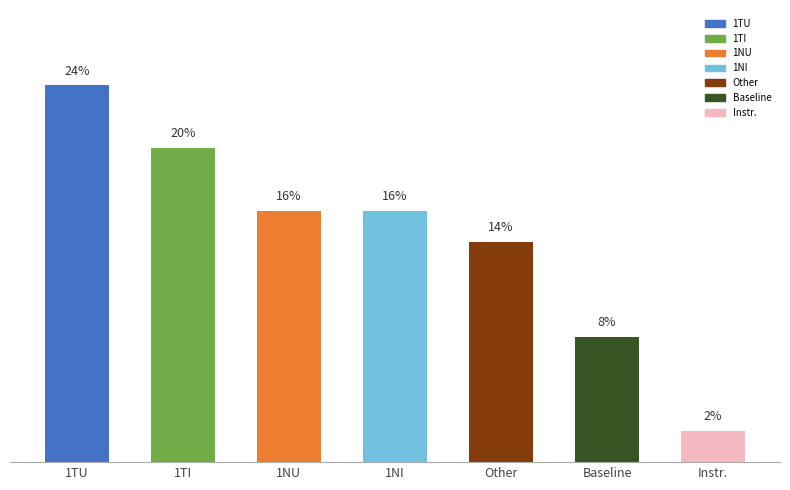

At which category does the chart reach its peak across all series?

1TU